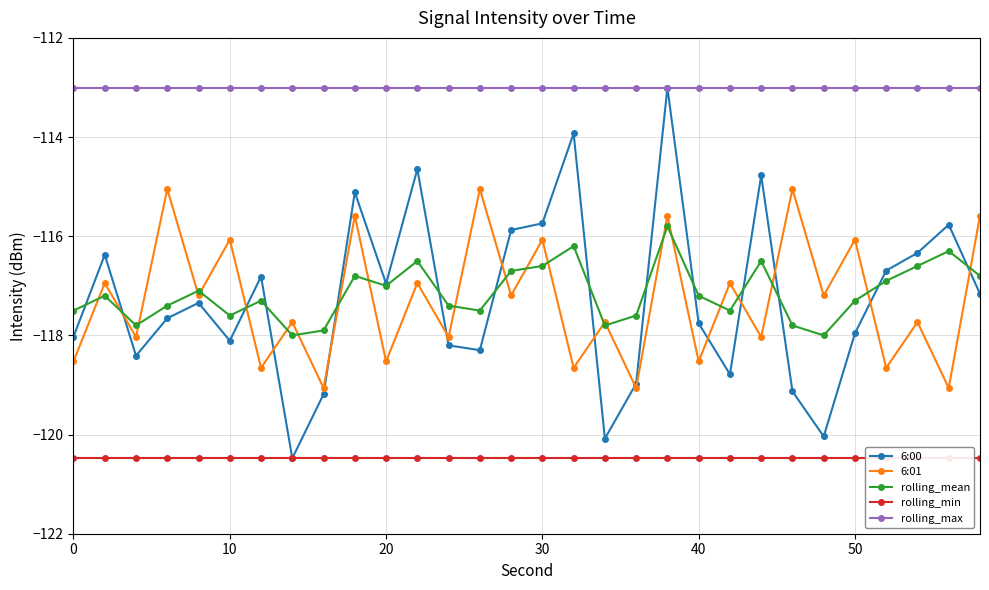

True or false: rolling_max and rolling_mean cross at least once.

False